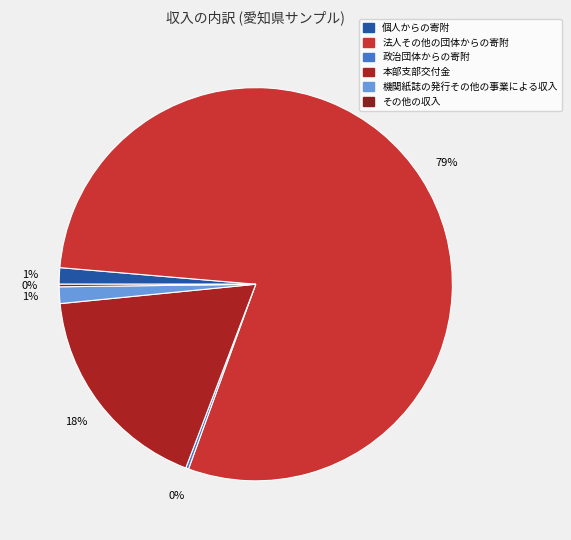

The 法人その他の団体からの寄附 slice represents 90% of the pie. True or false?

False